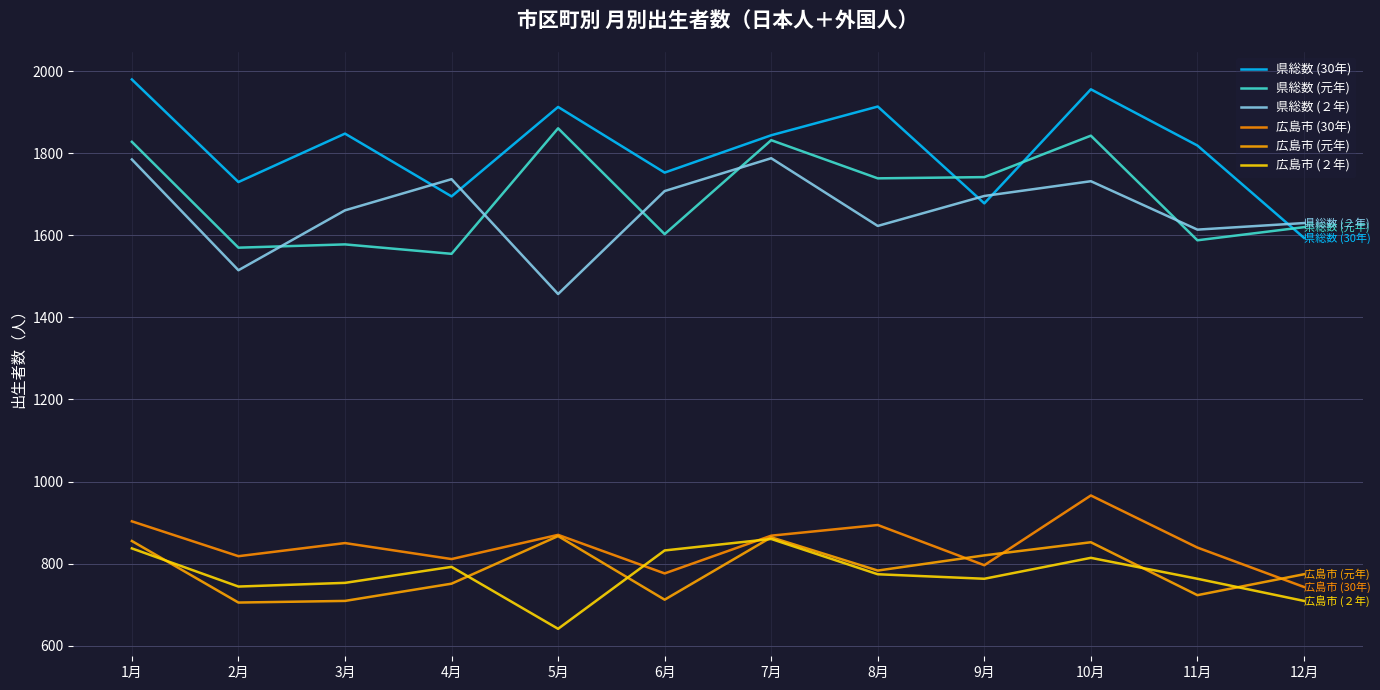

What is the value of the 広島市 (２年) point at the 4th from the left?

792